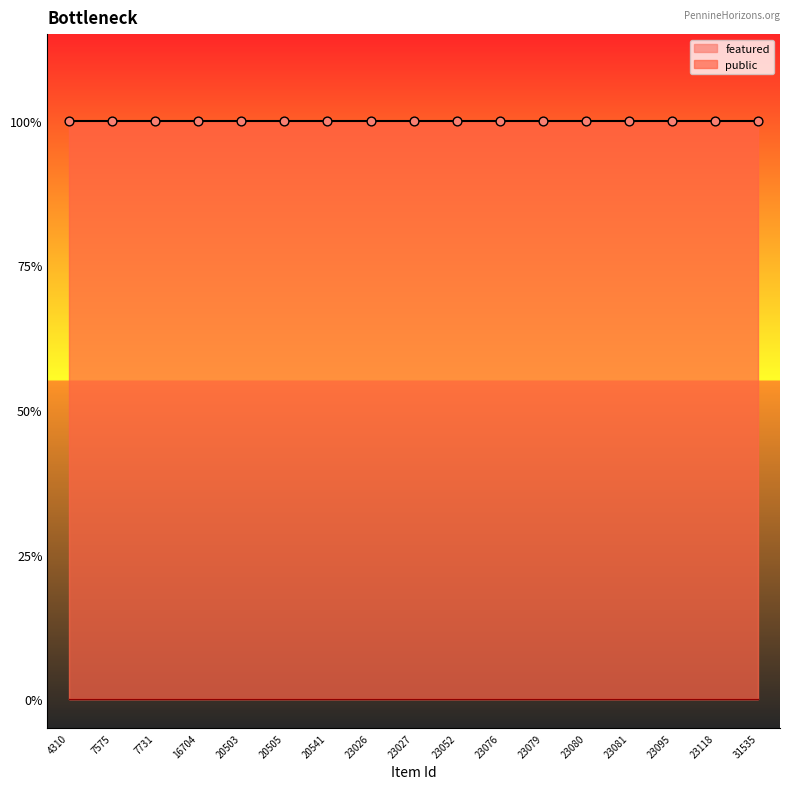

What is the total value across all series at 23080?

1